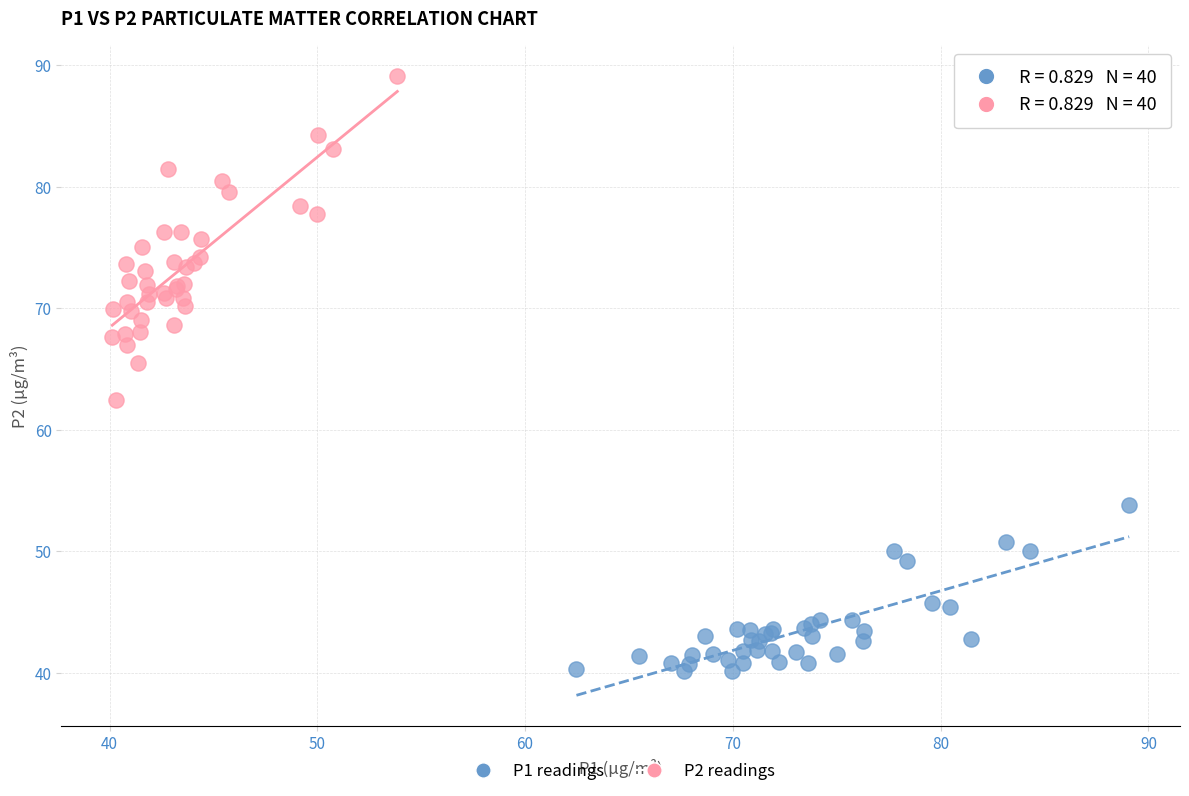

Which series contains the highest Y value?

P2 readings